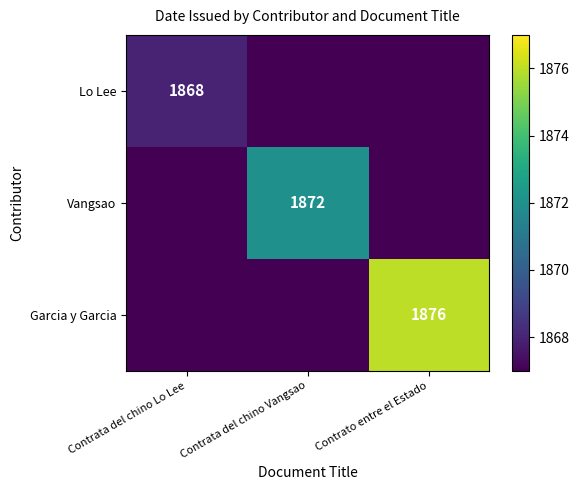

The Vangsao series shows 1872 at Contrata del chino Vangsao. True or false?

True